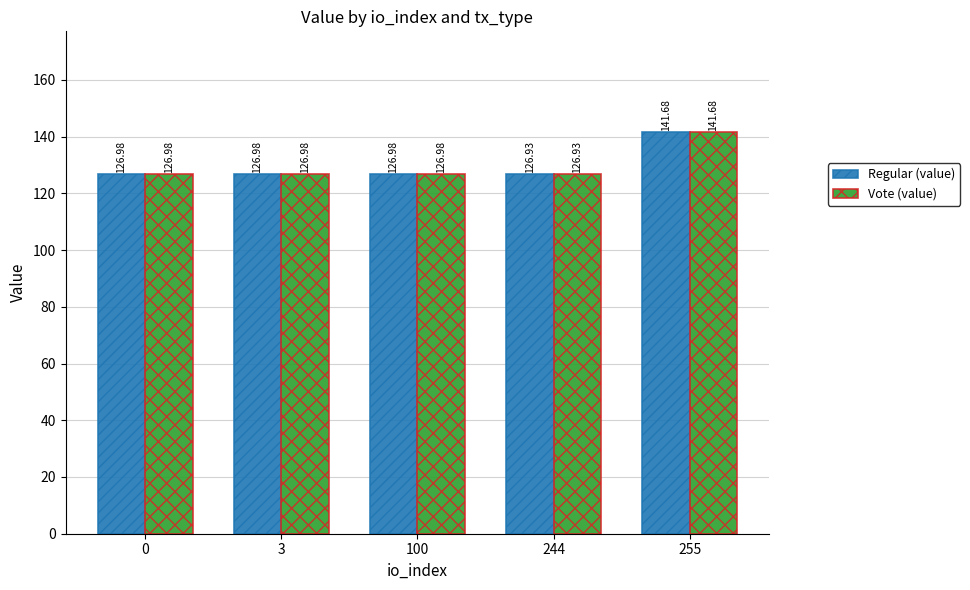

What is the sum of the Regular (value) values at 100 and 255?

268.7